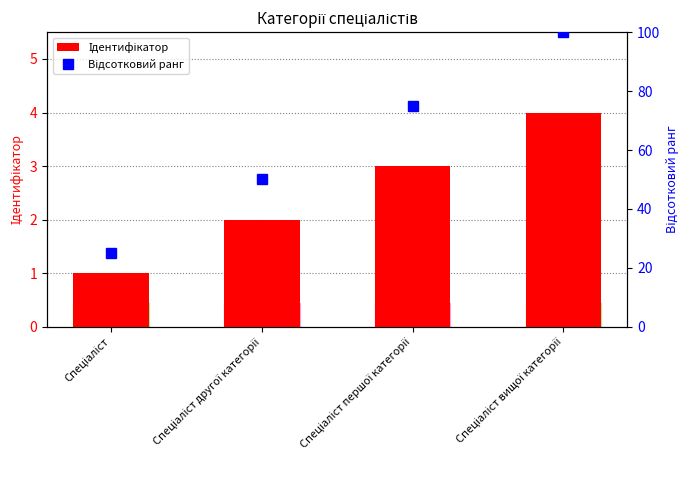

What is the highest value of the Відсотковий ранг series?

100